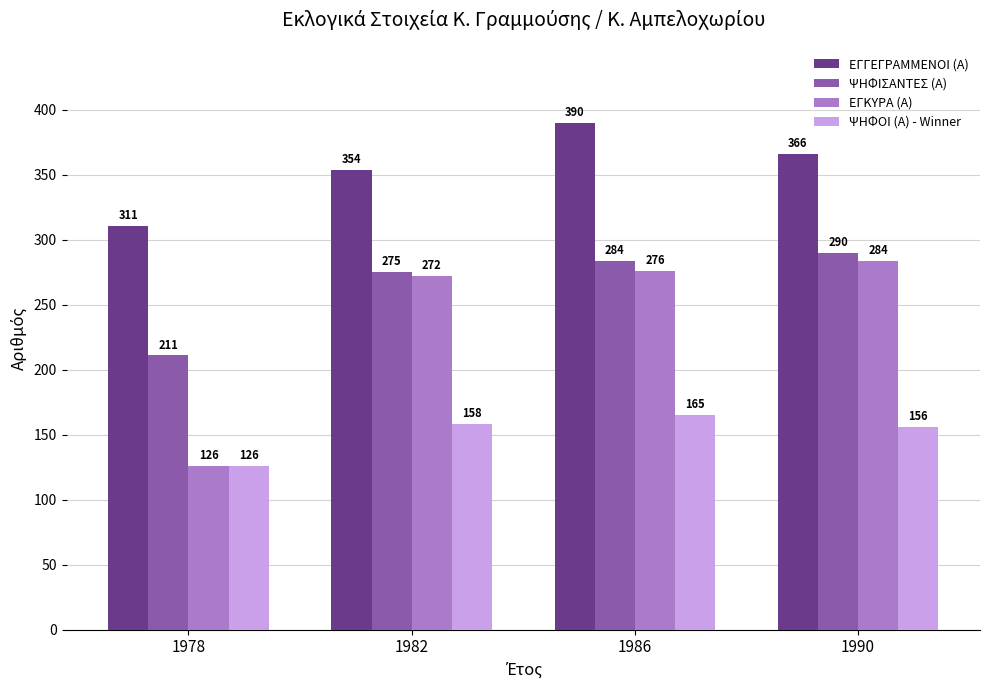

Reading left to right, what are all the values shown in this chart?

ΕΓΓΕΓΡΑΜΜΕΝΟΙ (Α): 1978=311	1982=354	1986=390	1990=366
ΨΗΦΙΣΑΝΤΕΣ (Α): 1978=211	1982=275	1986=284	1990=290
ΕΓΚΥΡΑ (Α): 1978=126	1982=272	1986=276	1990=284
ΨΗΦΟΙ (Α) - Winner: 1978=126	1982=158	1986=165	1990=156